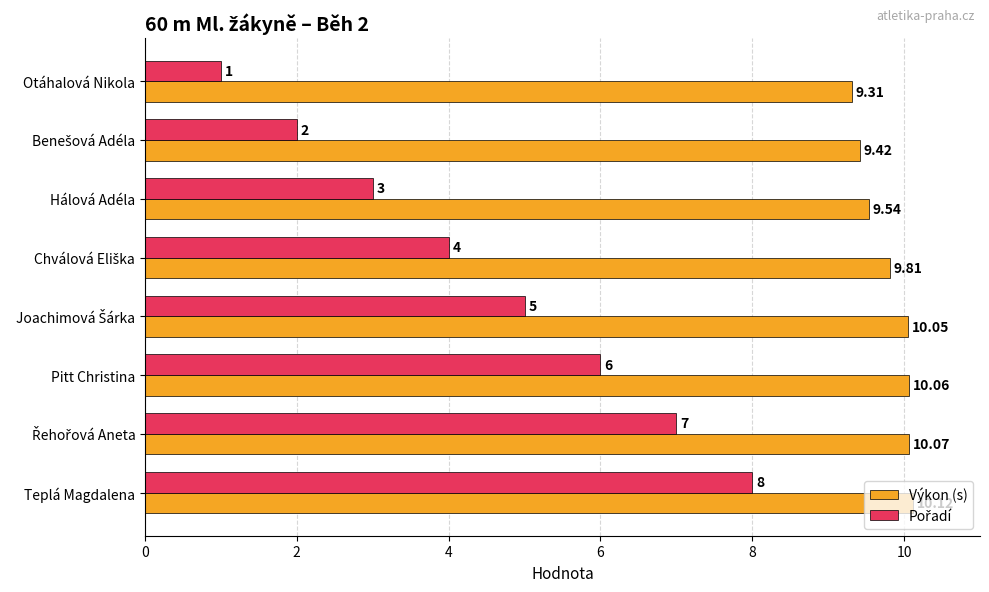

At how many categories does at least one series exceed 3?

8